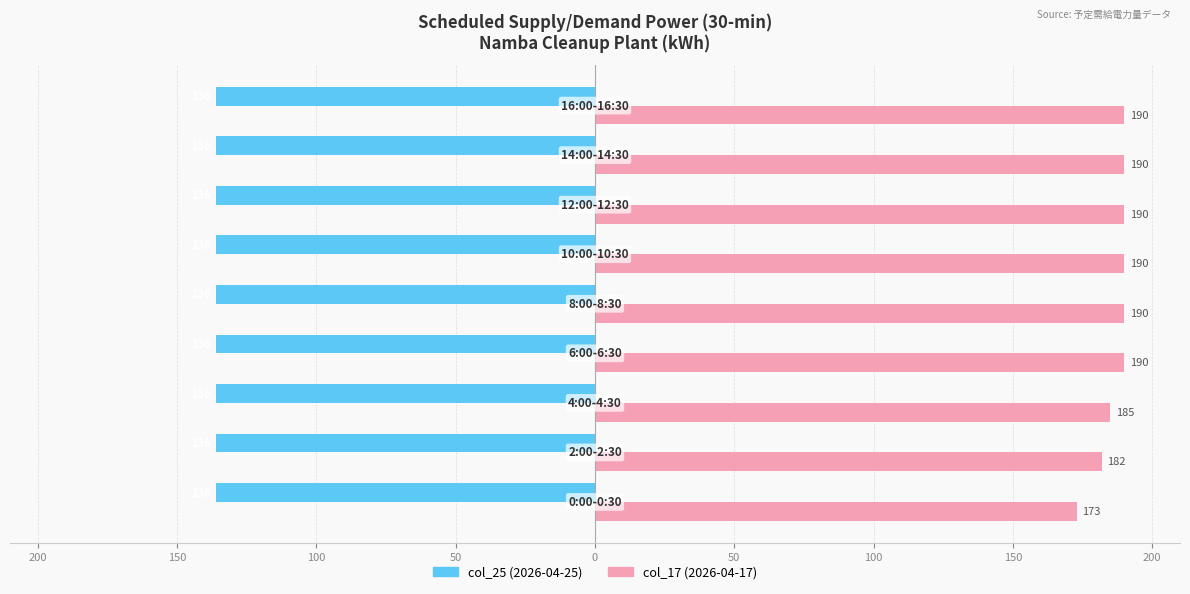

What are all the series names shown in the legend?

col_25 (2026-04-25), col_17 (2026-04-17)